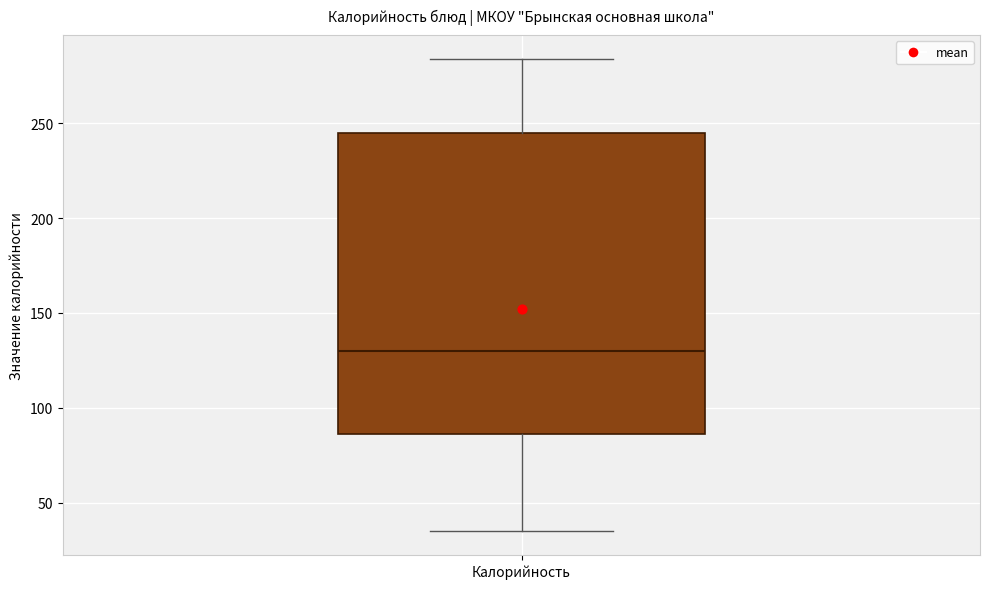

Read this box plot against the y-axis: the position of the median line, the range covered by the box, and the ends of both whiskers. The values are not printed on the chart, so give them approximately, as read against the axis.

median 130, box 85 to 245, whiskers 35 to 285